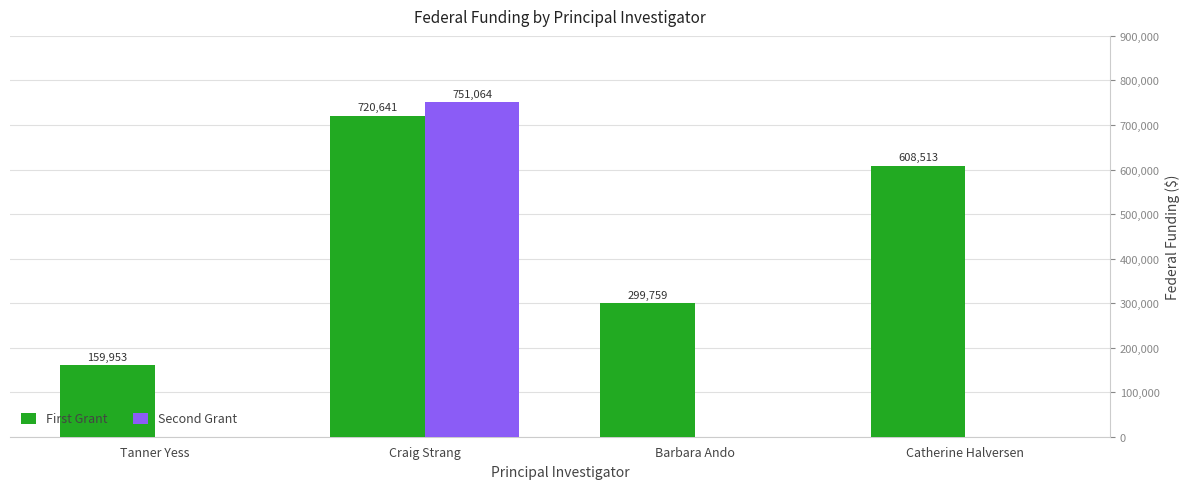

How many series are shown in this chart?

2